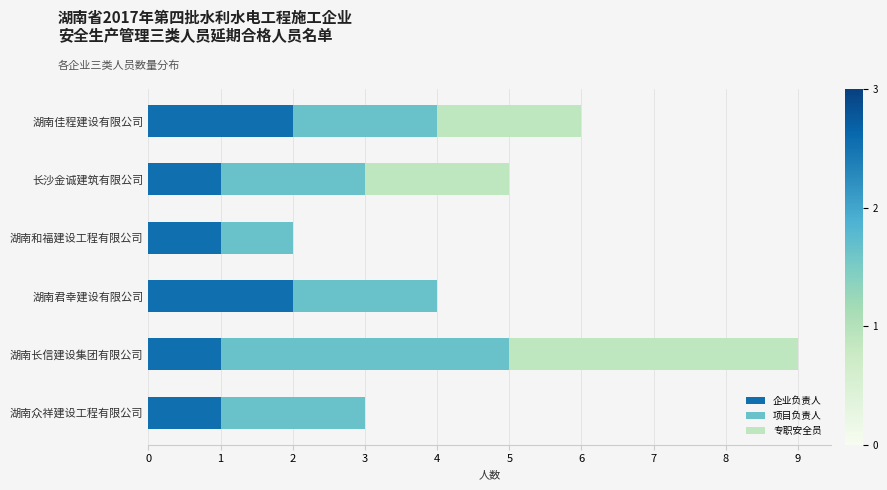

At which category is the sum across all series the highest?

湖南长信建设集团有限公司